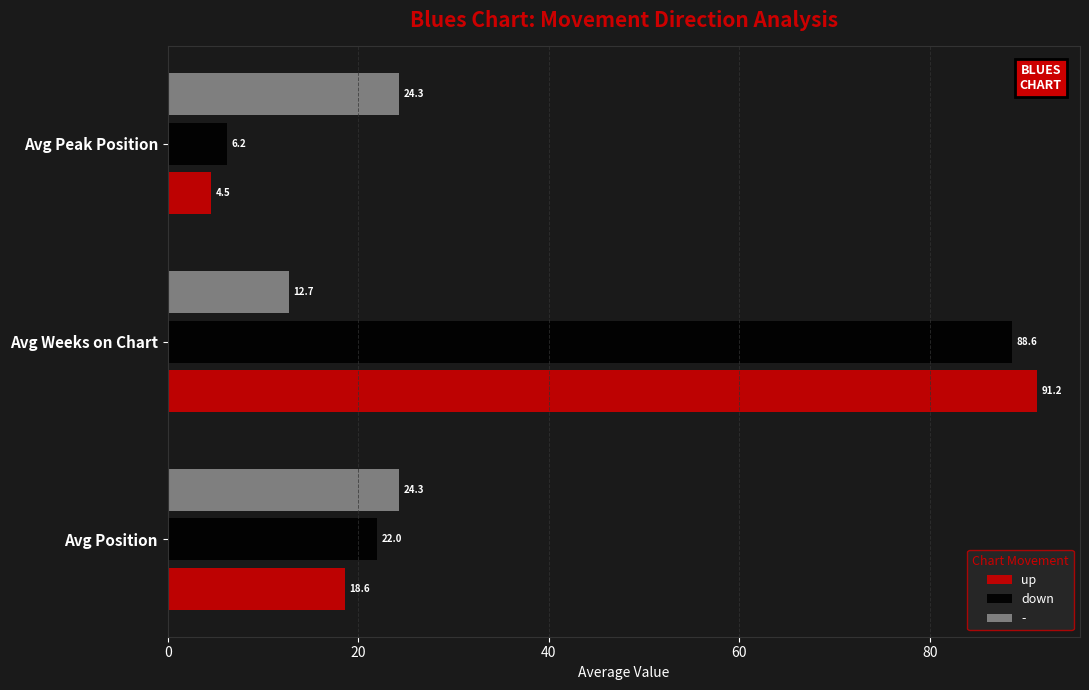

How many categories are shown in the chart?

3